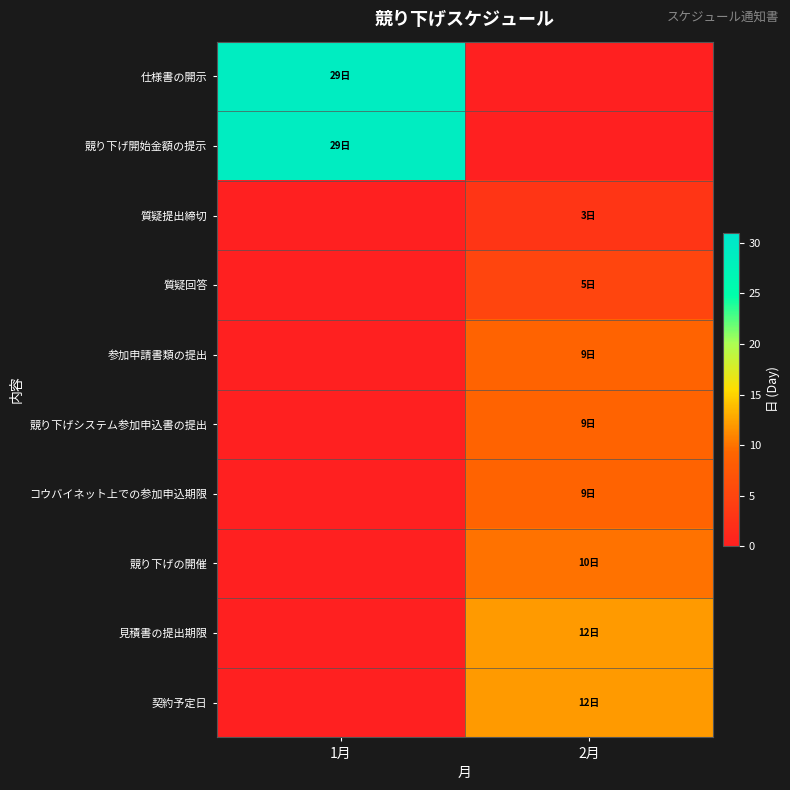

What is the total value across all series at 2月?

69